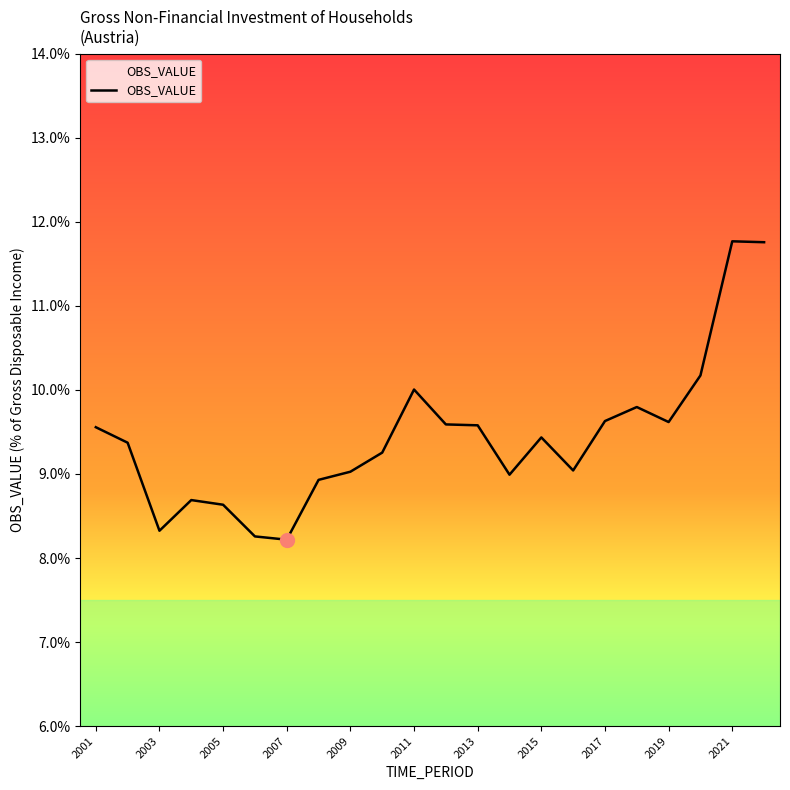

What is the average value?

9.4